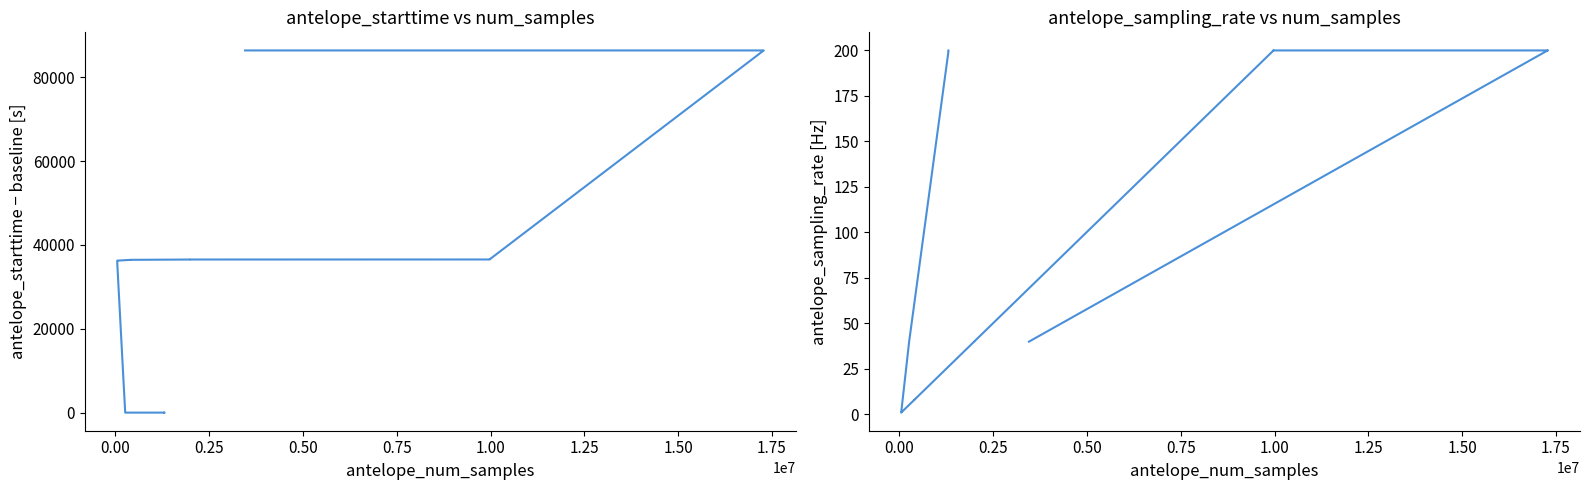

How many intersections are there between antelope_starttime and antelope_sampling_rate?

1